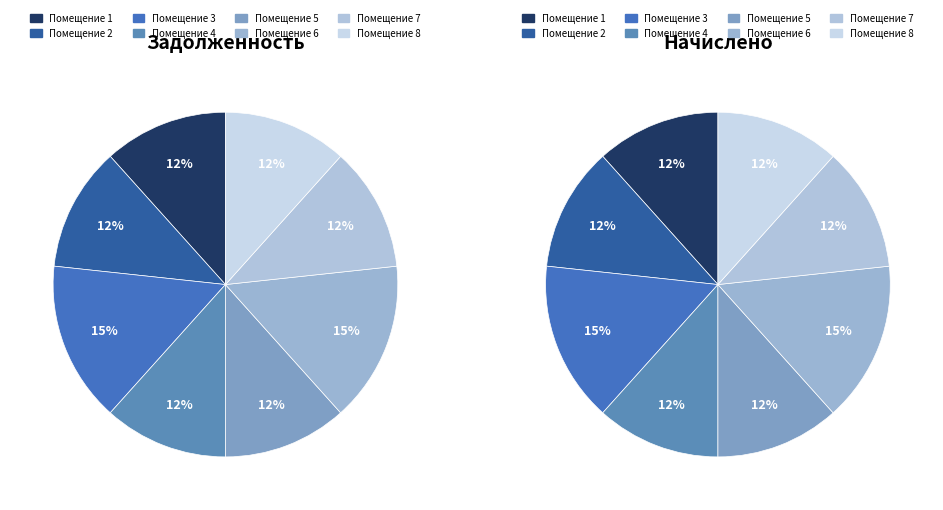

To the nearest percent, what portion does 2 represent?

12%